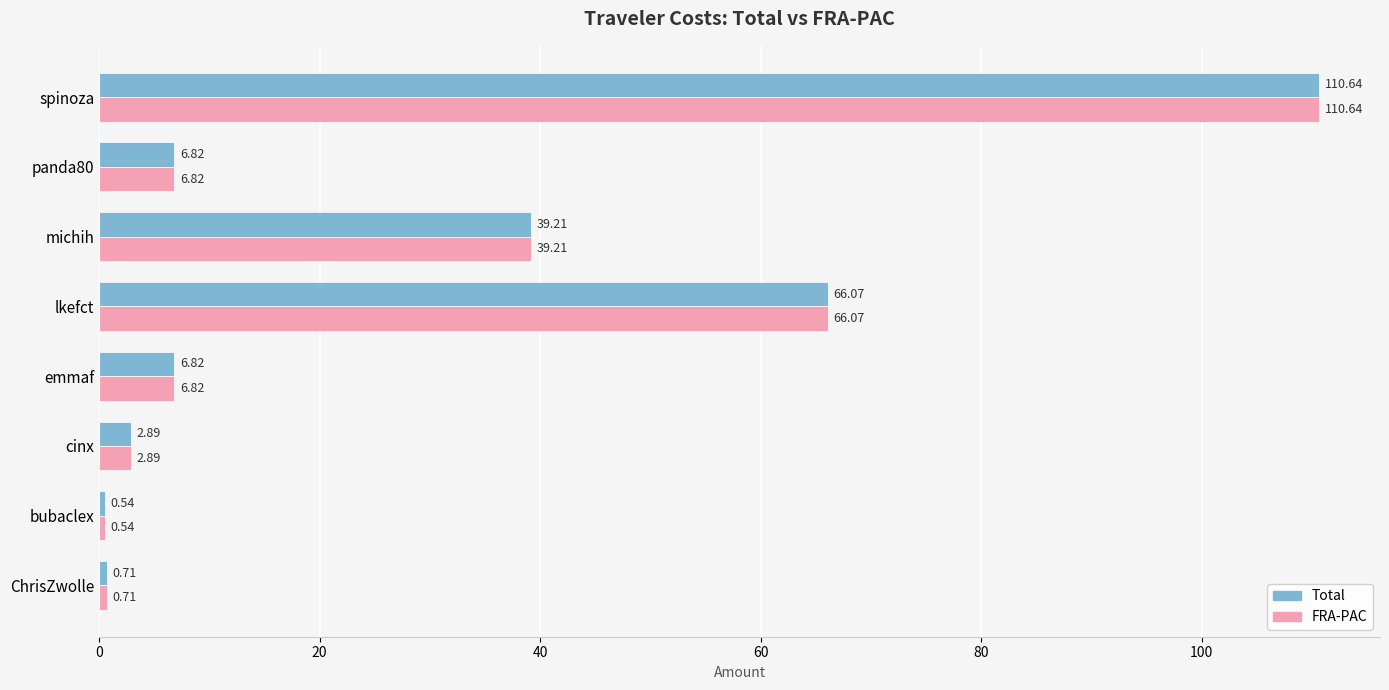

What is the maximum value shown in the chart?

110.6